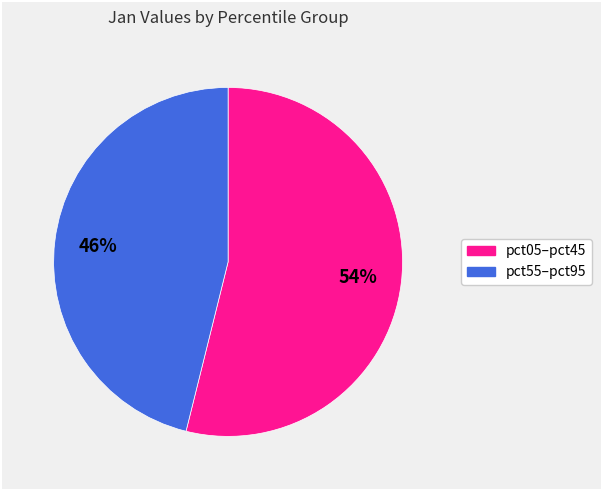

Does pct05–pct45 represent more than half of the total?

Yes